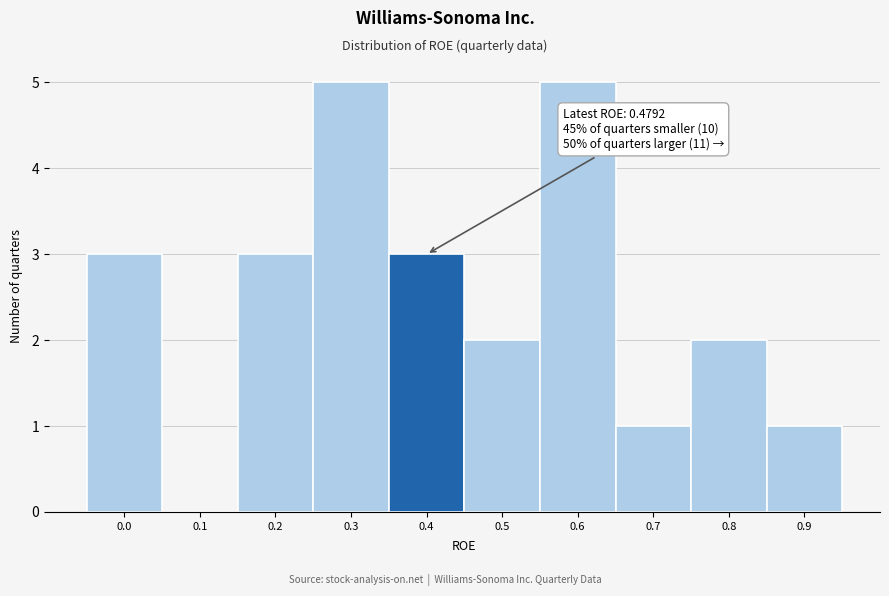

Reading right to left, list all the values displayed in this chart.

0.9=1	0.8=2	0.7=1	0.6=5	0.5=2	0.4=3	0.3=5	0.2=3	0.1=0	0.0=3